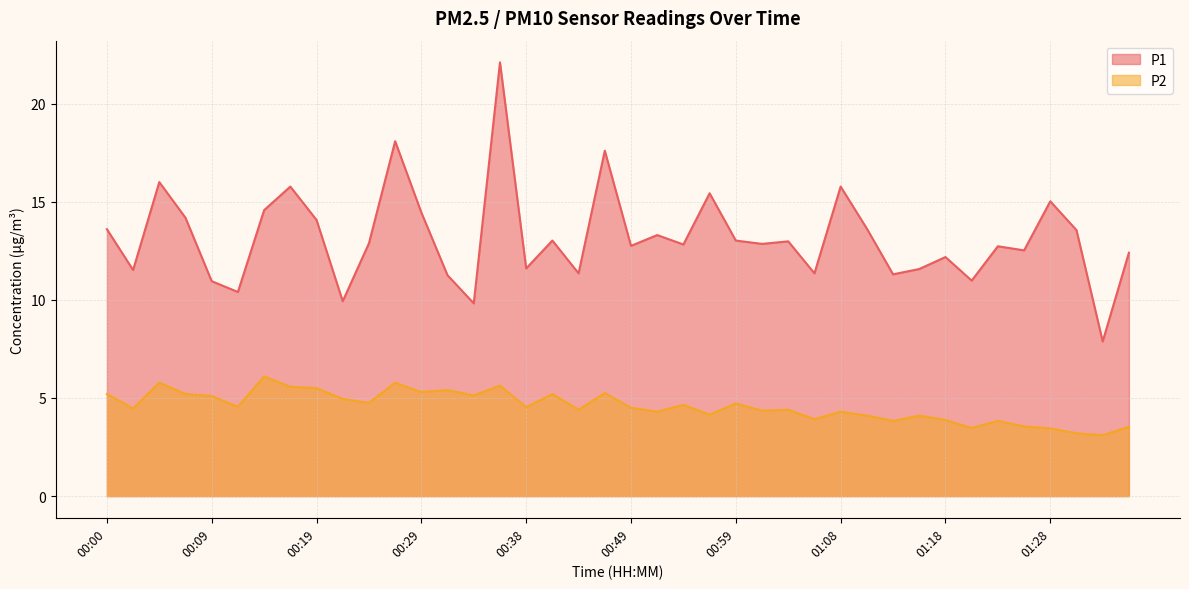

True or false: P1 and P2 cross at least once.

False